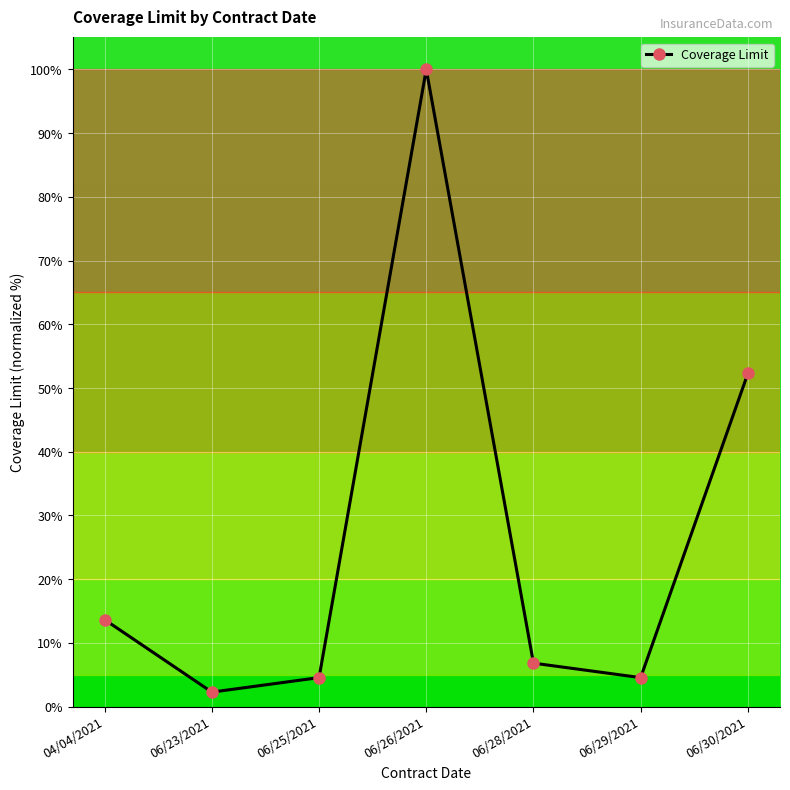

The value at 04/04/2021 is 13.6. True or false?

True